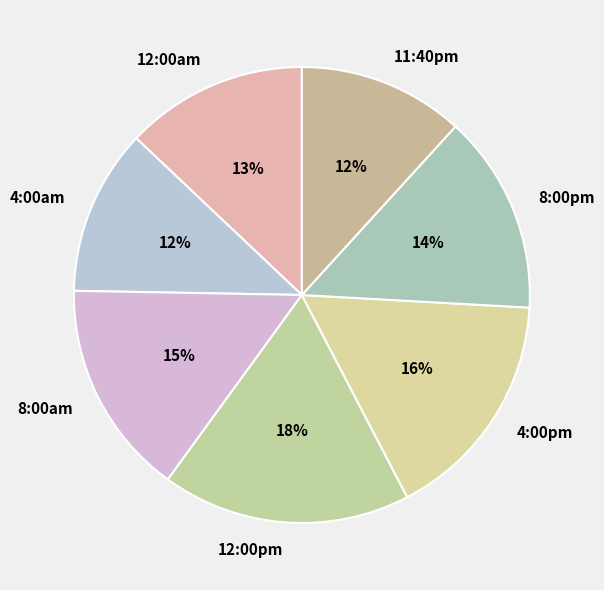

To the nearest percent, what percentage of the pie is 4:00pm?

16%